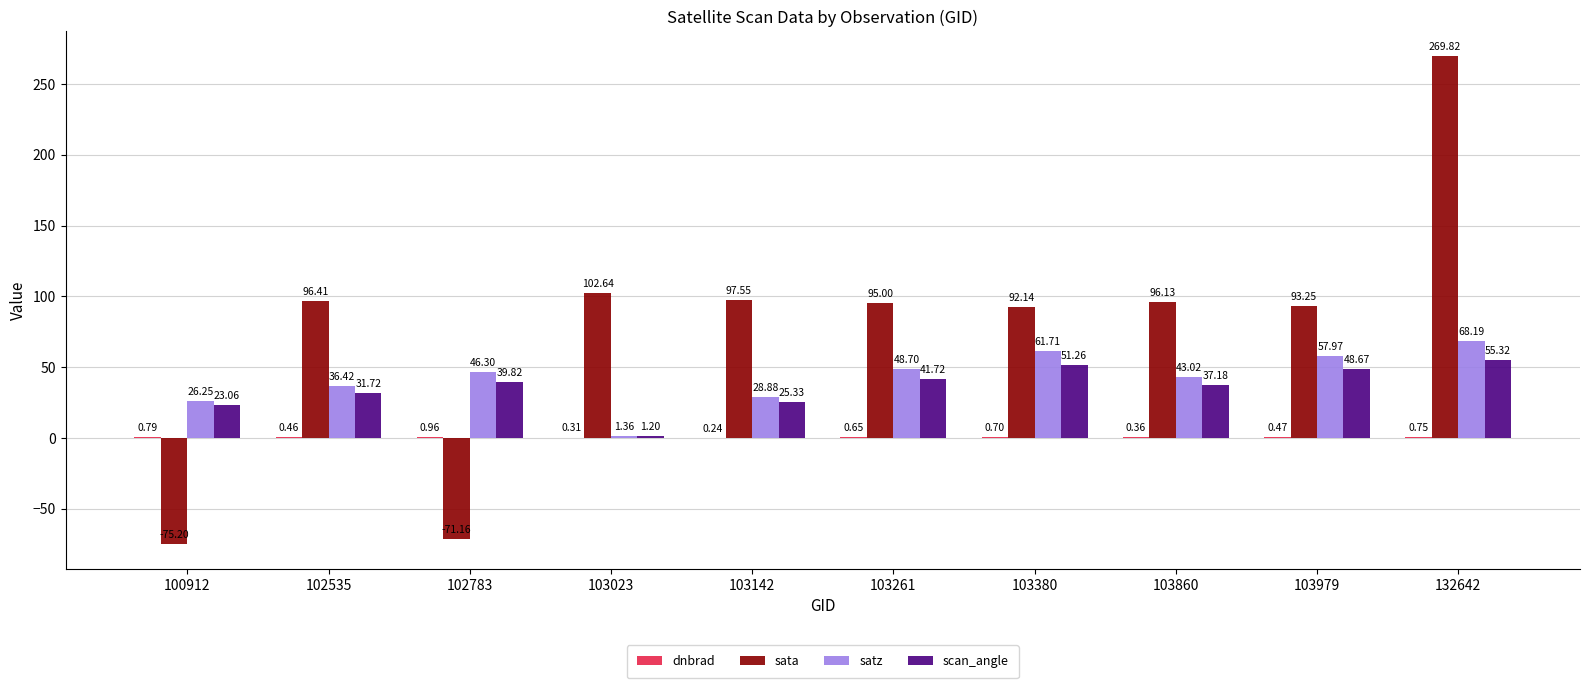

What is the sum of all sata values?

796.6